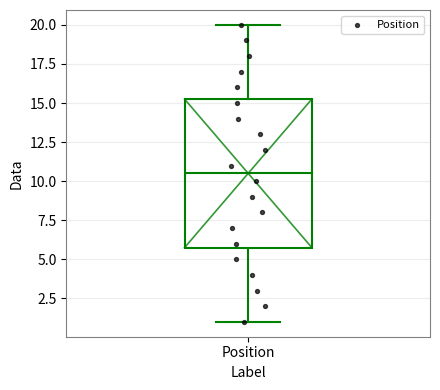

Read this box plot against the y-axis: the position of the median line, the range covered by the box, and the ends of both whiskers. The values are not printed on the chart, so give them approximately, as read against the axis.

median 10.5, box 6.0 to 15.5, whiskers 1.0 to 20.0